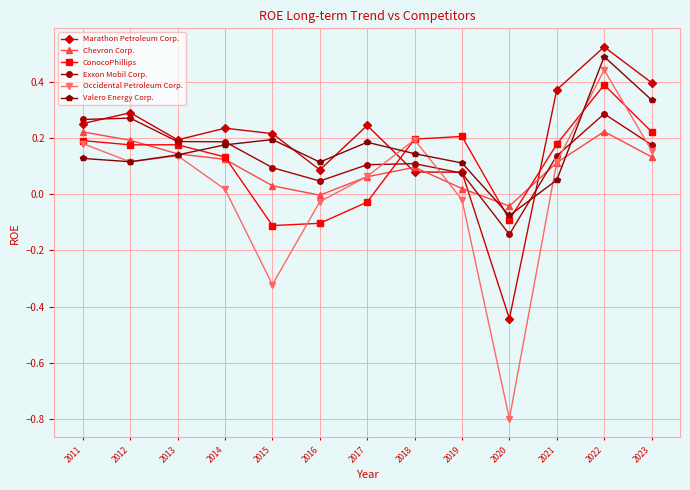

At which category does the chart reach its minimum across all series?

2020